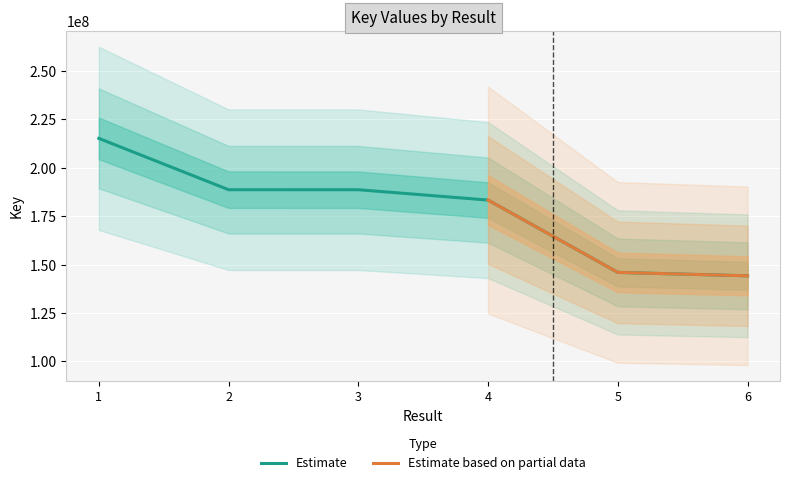

What is the average value?

177665998